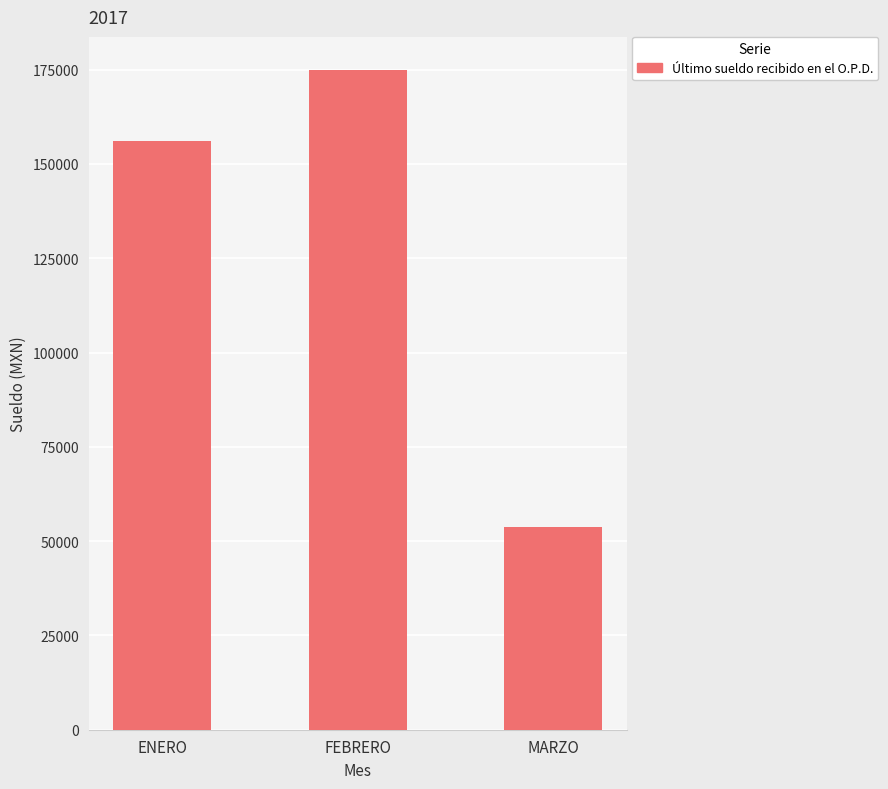

What is the difference between the maximum and minimum values?

121143.3